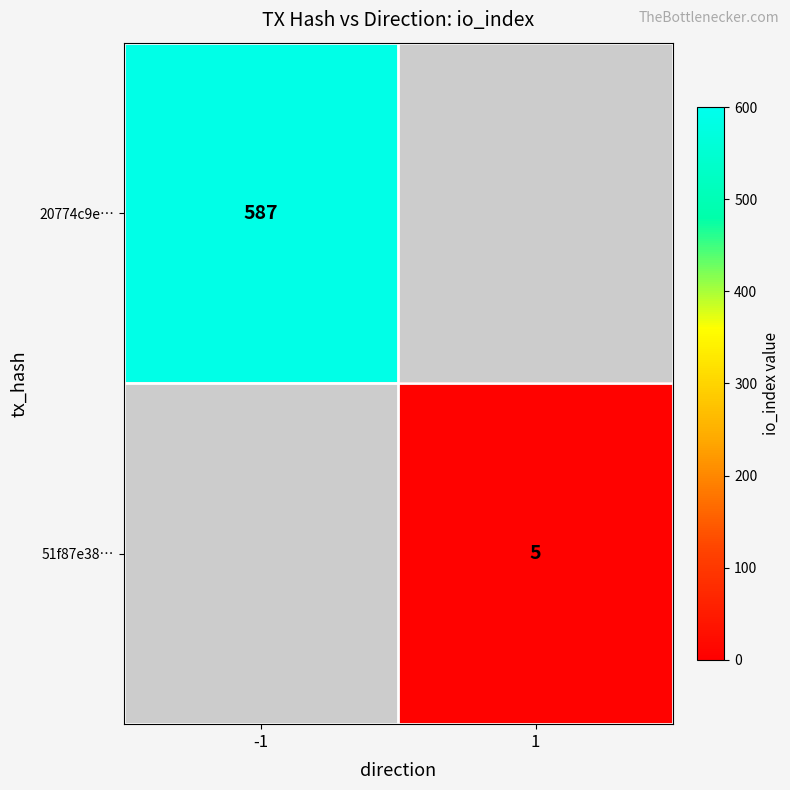

How many series are shown in this chart?

2